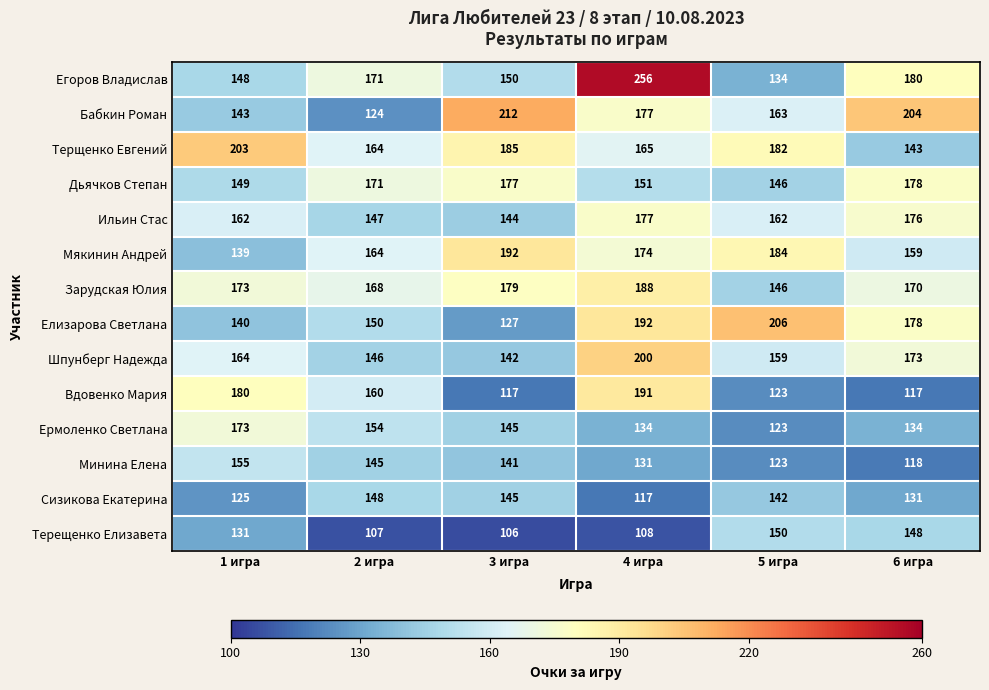

The value of Минина Елена at 2 игра is 42. True or false?

False